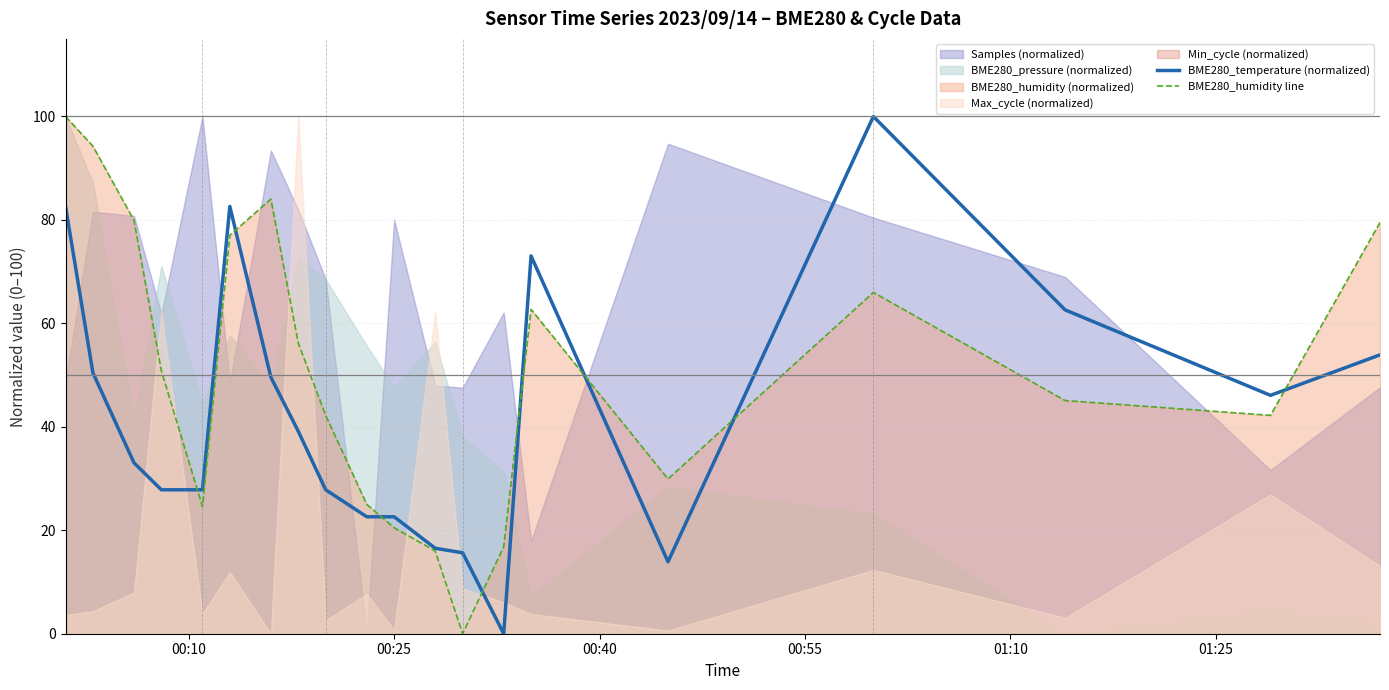

How many lines are shown in the chart?

2